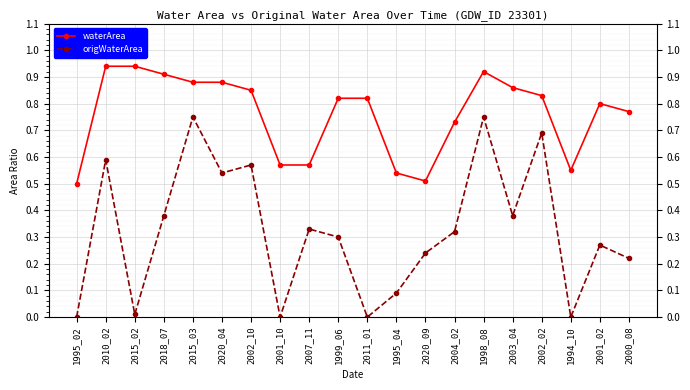

The value of waterArea at 2000_08 is 1.1. True or false?

False